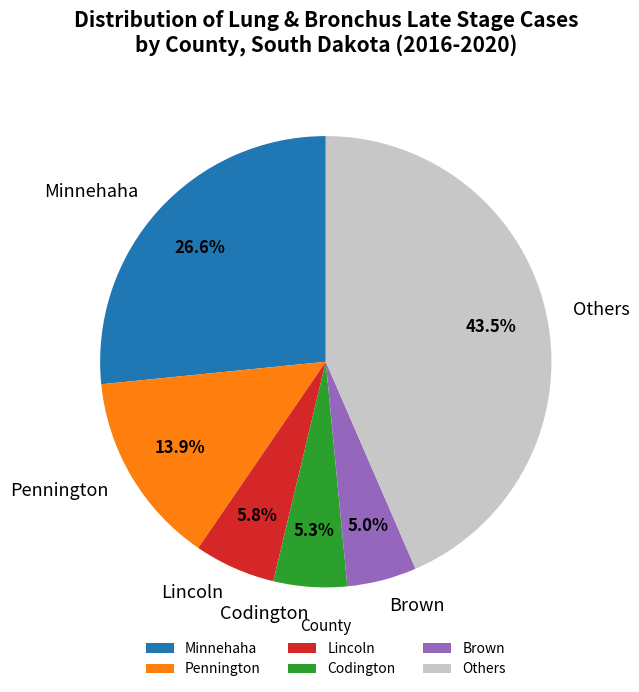

Does Lincoln account for over 50% of the chart?

No